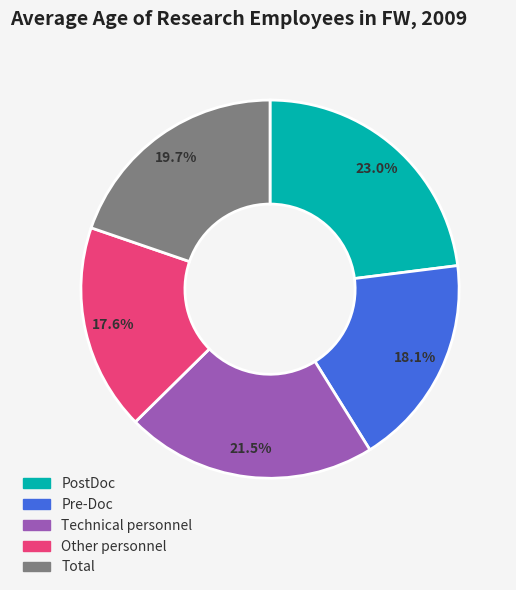

To the nearest percent, what is the combined percentage of Pre-Doc and Technical personnel?

40%